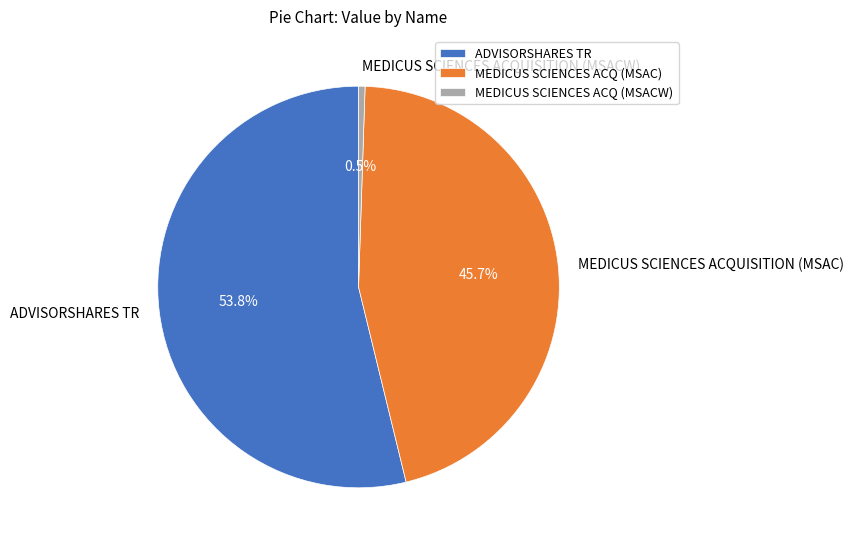

Which category has the biggest portion of the pie?

ADVISORSHARES TR